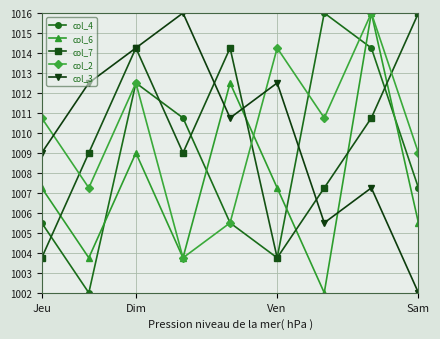

What is the value of the col_7 point at the 4th from the left?

1009.0